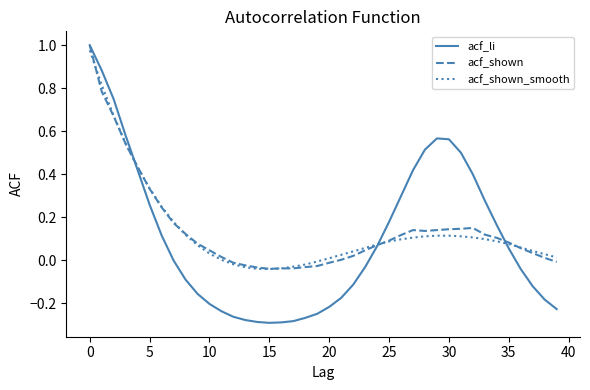

Which series has the widest spread of values?

acf_li